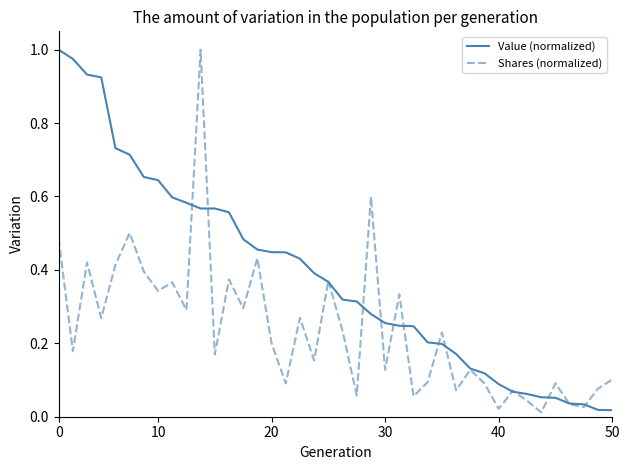

Which series has the largest total across all categories?

Value (normalized)